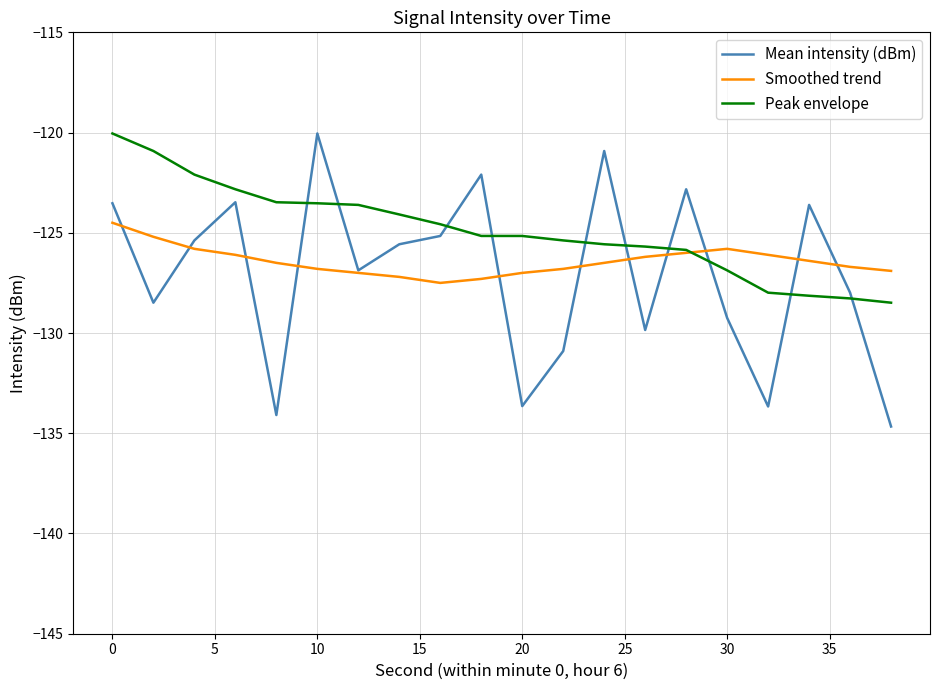

Which series has the largest total across all categories?

Peak envelope